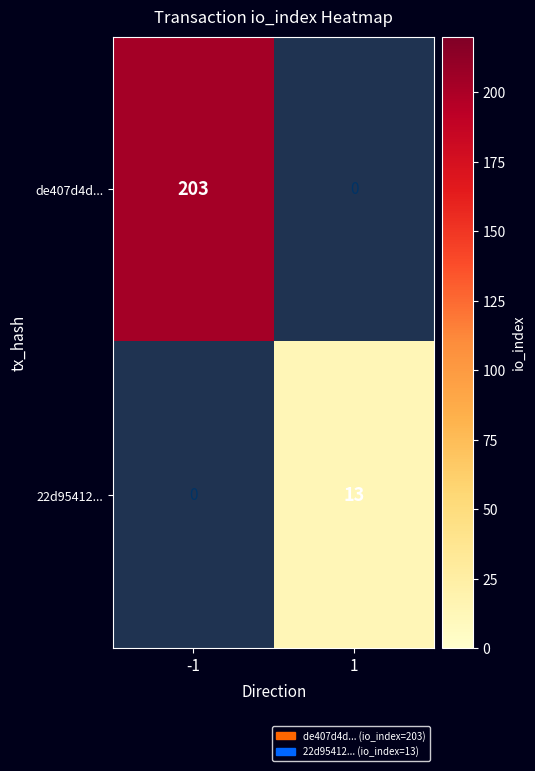

Rank the series by their average value, from highest to lowest.

de407d4d..., 22d95412...